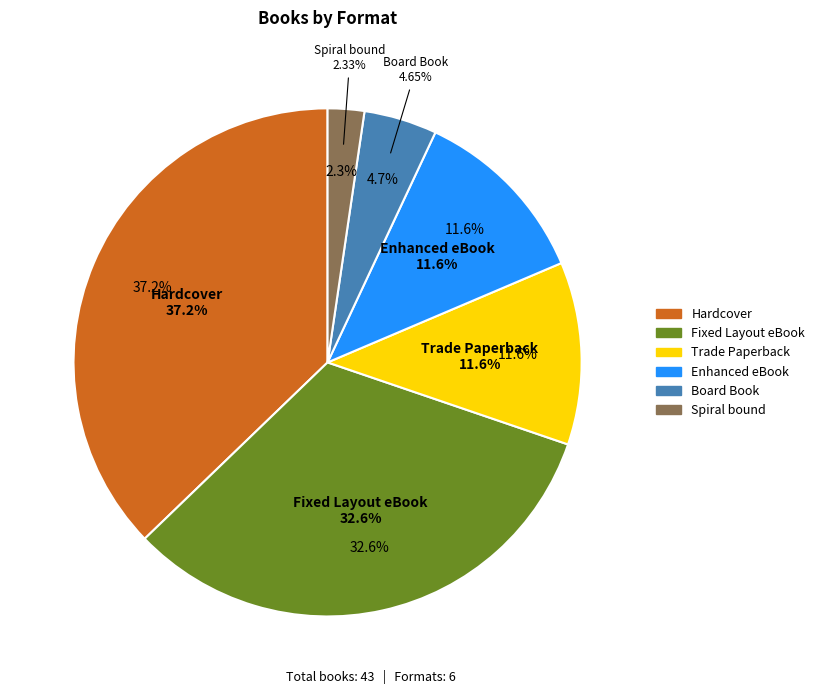

Does 11 account for over 50% of the chart?

No